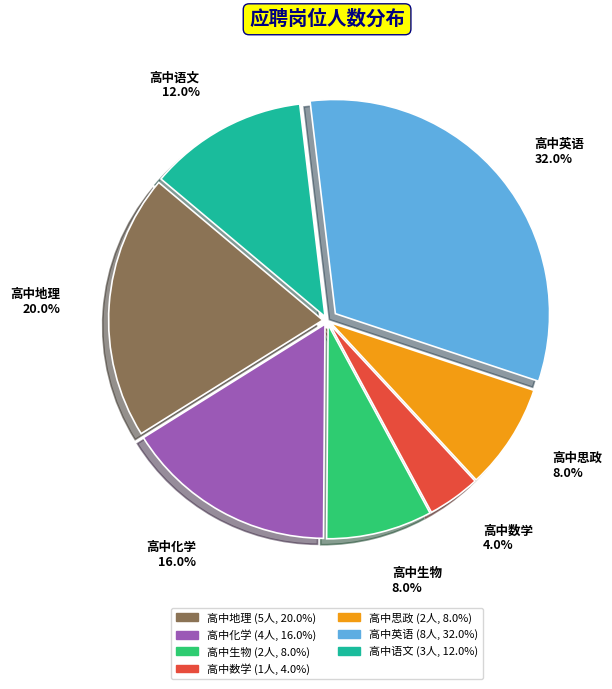

Is there a majority slice in this chart?

No